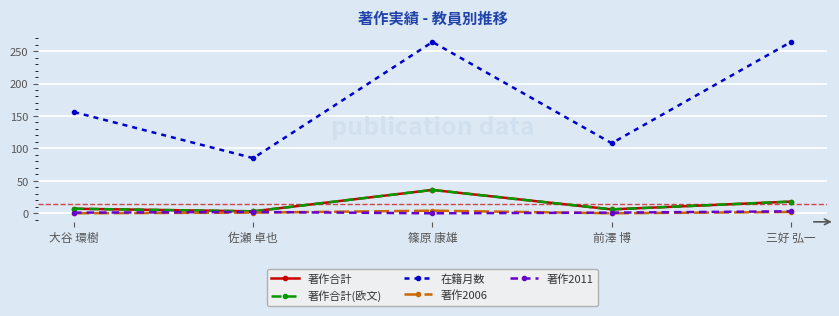

Which series has the widest spread of values?

在籍月数